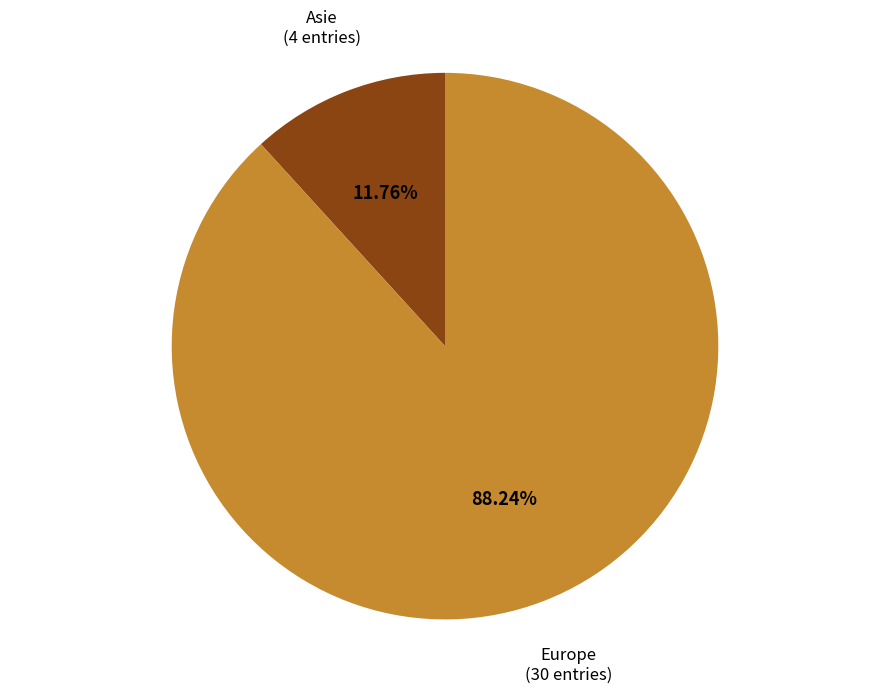

Is there any slice that represents more than half of the pie?

Yes